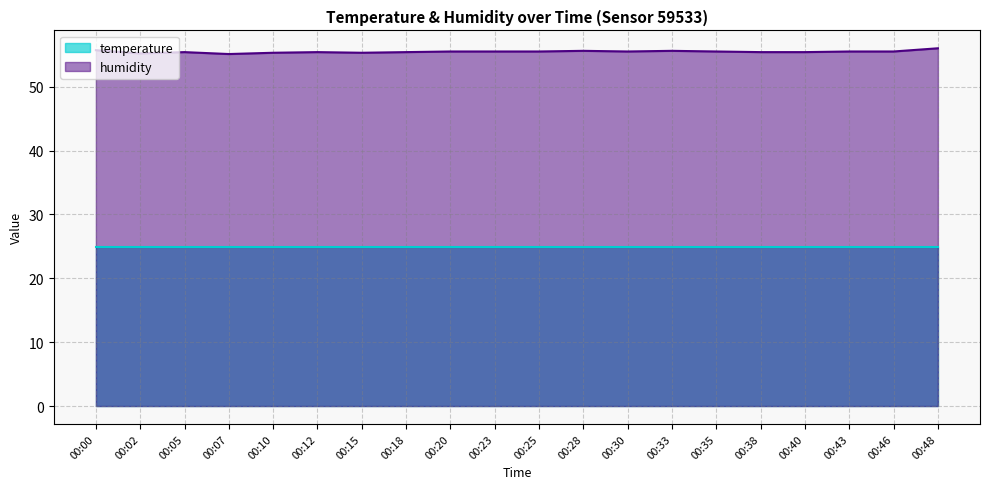

At which category does the data reach its first local valley?

00:02